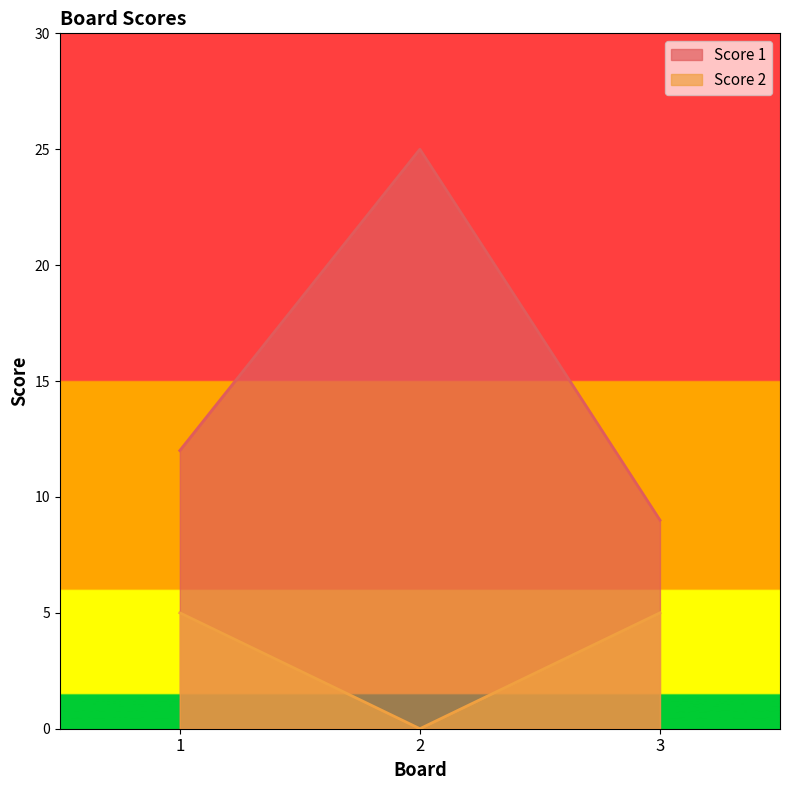

Reading left to right, transcribe all the data shown in this chart.

Score 1: 12	25	9
Score 2: 5	0	5